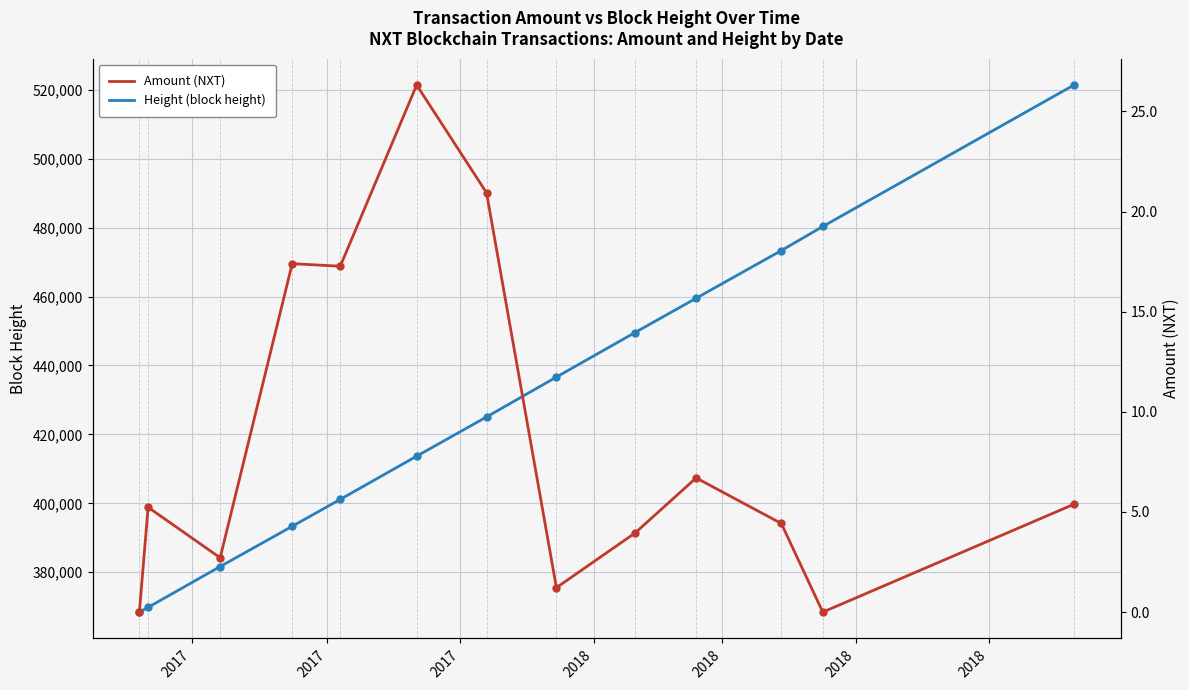

Which has a higher value, 2018 or 2017?

2018